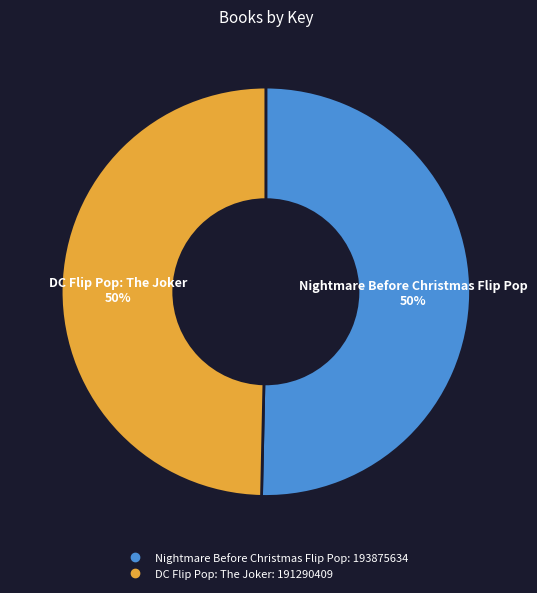

To the nearest percent, what is the average slice percentage?

50%